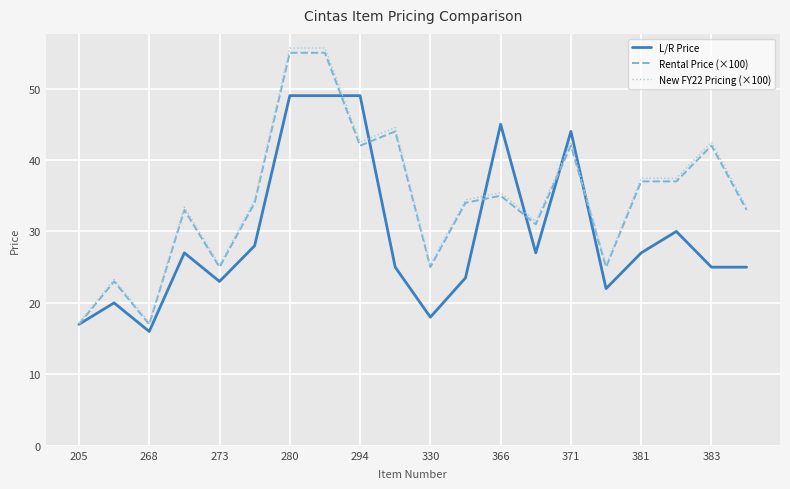

What is the greatest value displayed?

55.7